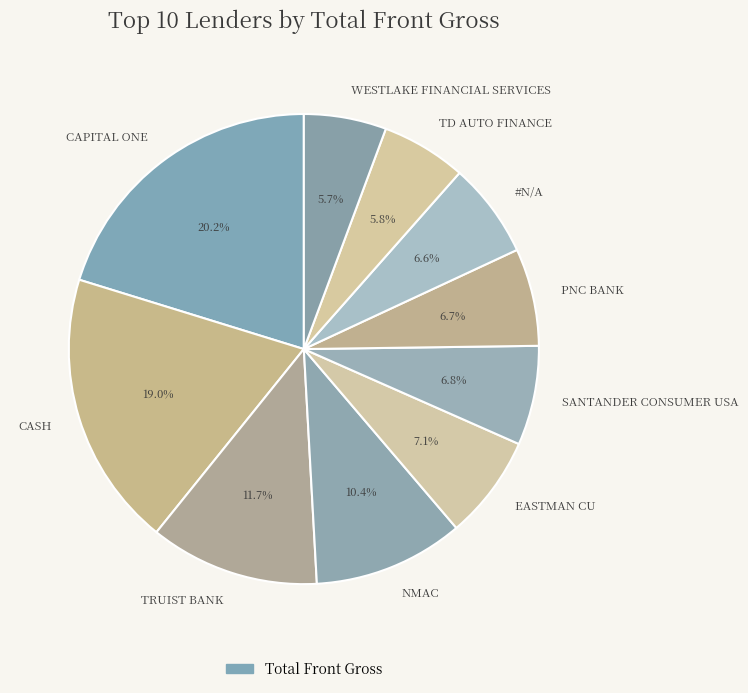

Count the number of slices in the pie.

10